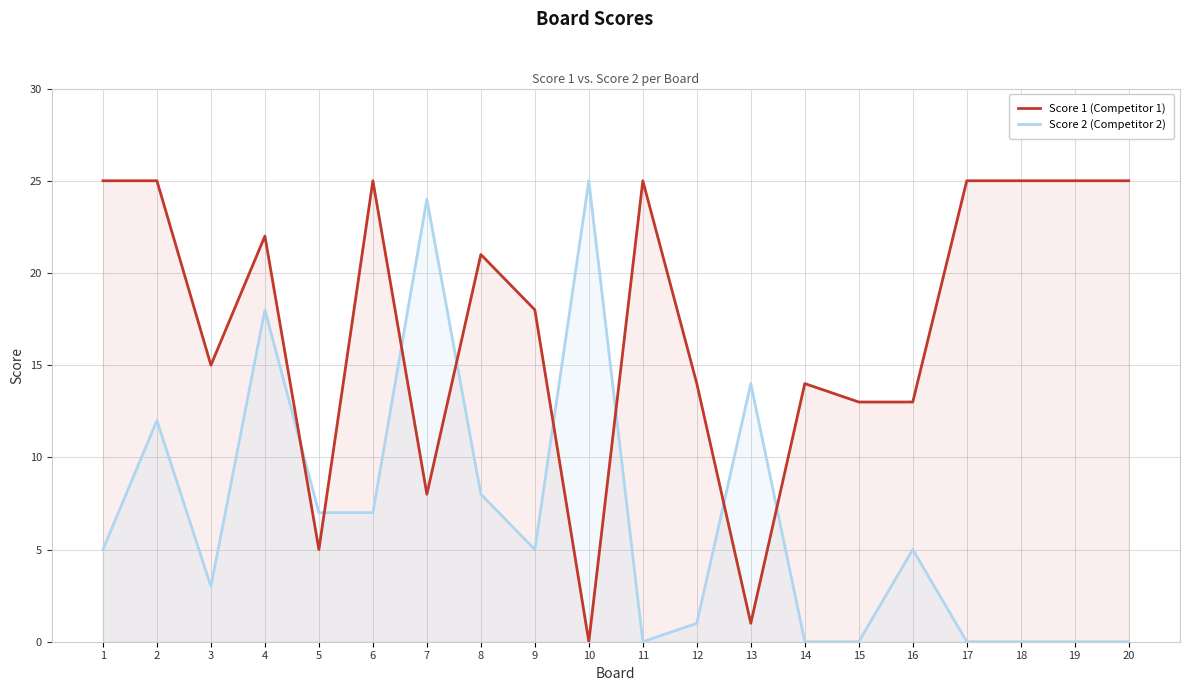

Reading right to left, what are all the values shown in this chart?

Score 1 (Competitor 1): 20=25	19=25	18=25	17=25	16=13	15=13	14=14	13=1	12=14	11=25	10=0	9=18	8=21	7=8	6=25	5=5	4=22	3=15	2=25	1=25
Score 2 (Competitor 2): 20=0	19=0	18=0	17=0	16=5	15=0	14=0	13=14	12=1	11=0	10=25	9=5	8=8	7=24	6=7	5=7	4=18	3=3	2=12	1=5